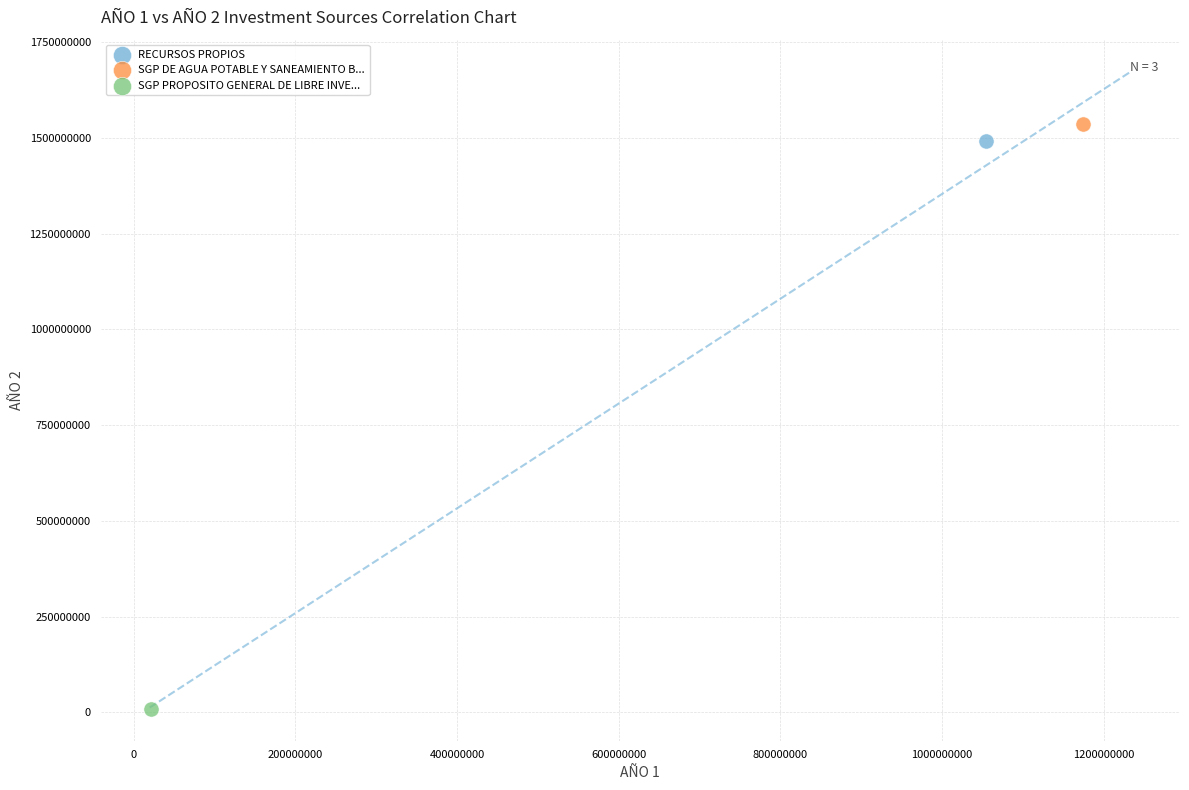

What are all the series names shown in the legend?

RECURSOS PROPIOS, SGP DE AGUA POTABLE Y SANEAMIENTO B..., SGP PROPOSITO GENERAL DE LIBRE INVE...